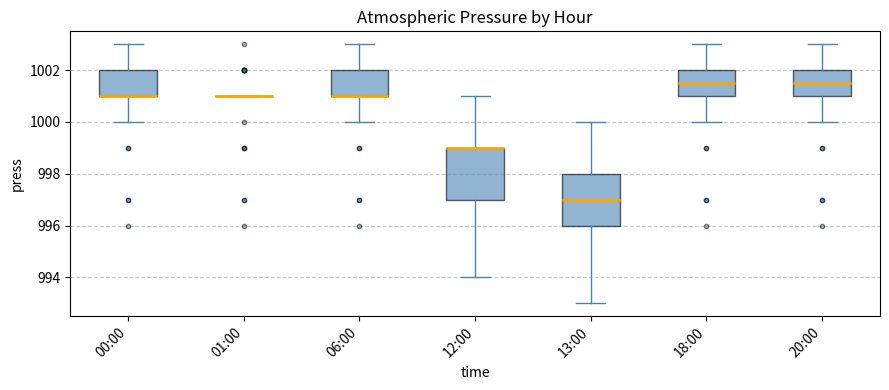

Where is the lower edge of the box for 06:00 on the y-axis? The values are not printed on the chart, so give them approximately, as read against the axis.

1001.0